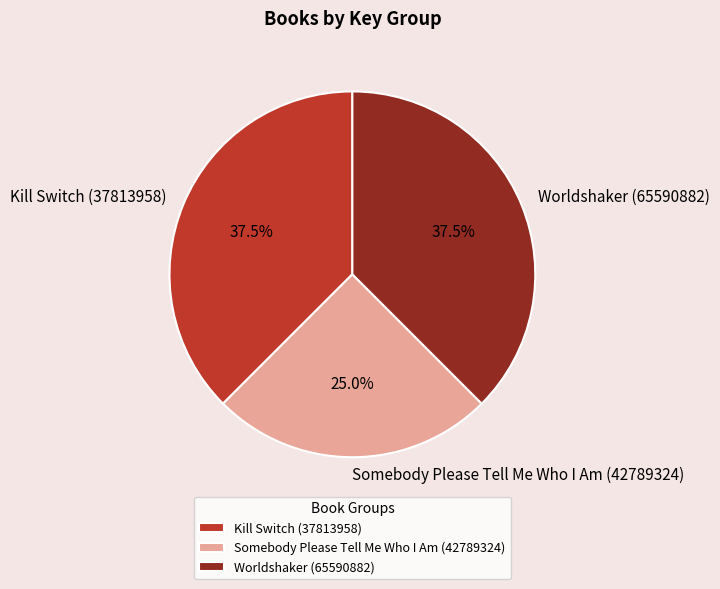

What is the smallest slice in the pie chart?

Somebody Please Tell Me Who I Am (42789324)